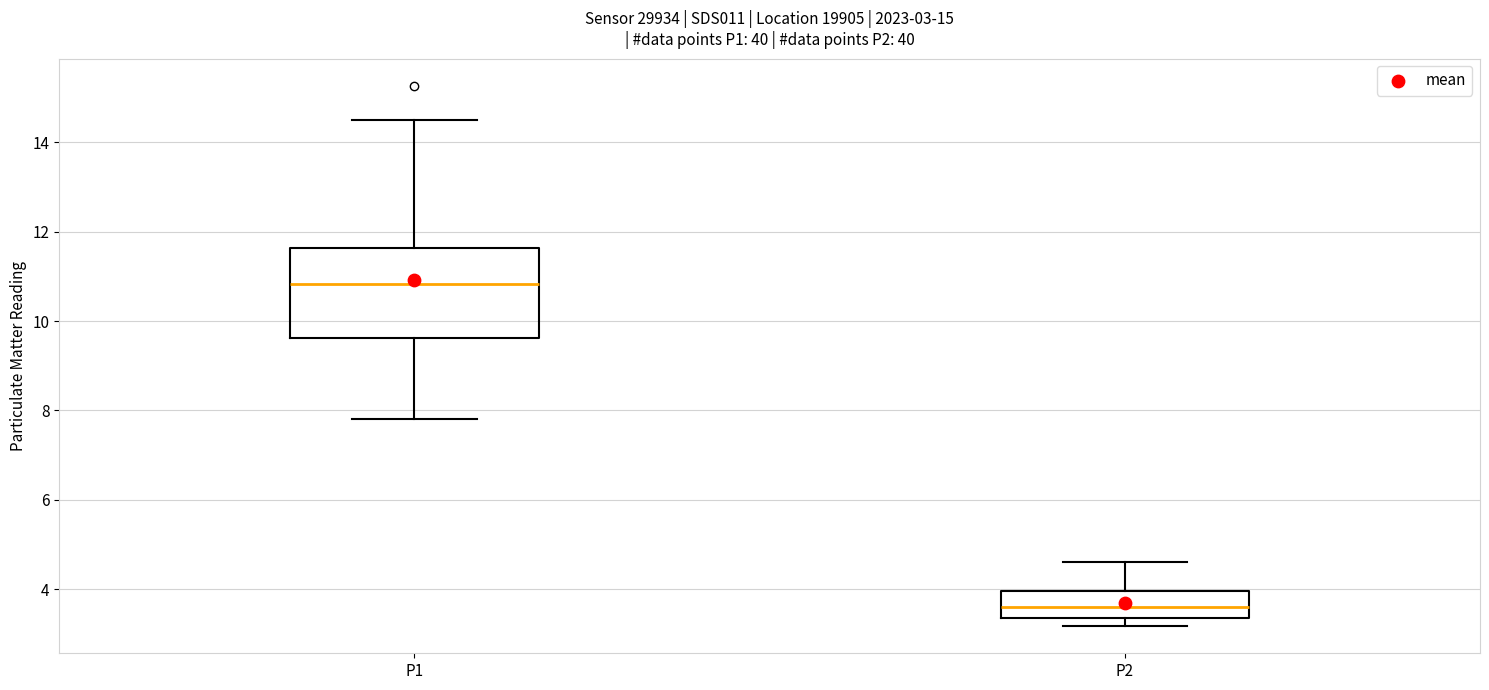

Comparing the boxes themselves (not the whiskers), which one is the tallest?

P1